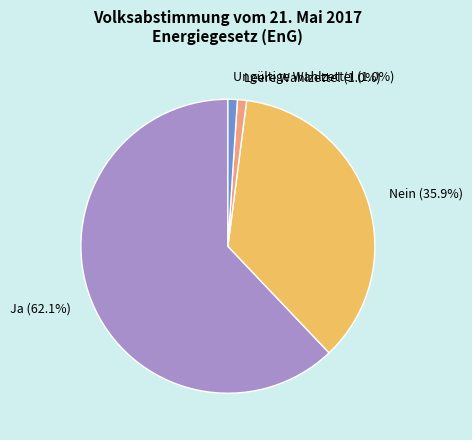

Which slice is the largest?

Ja